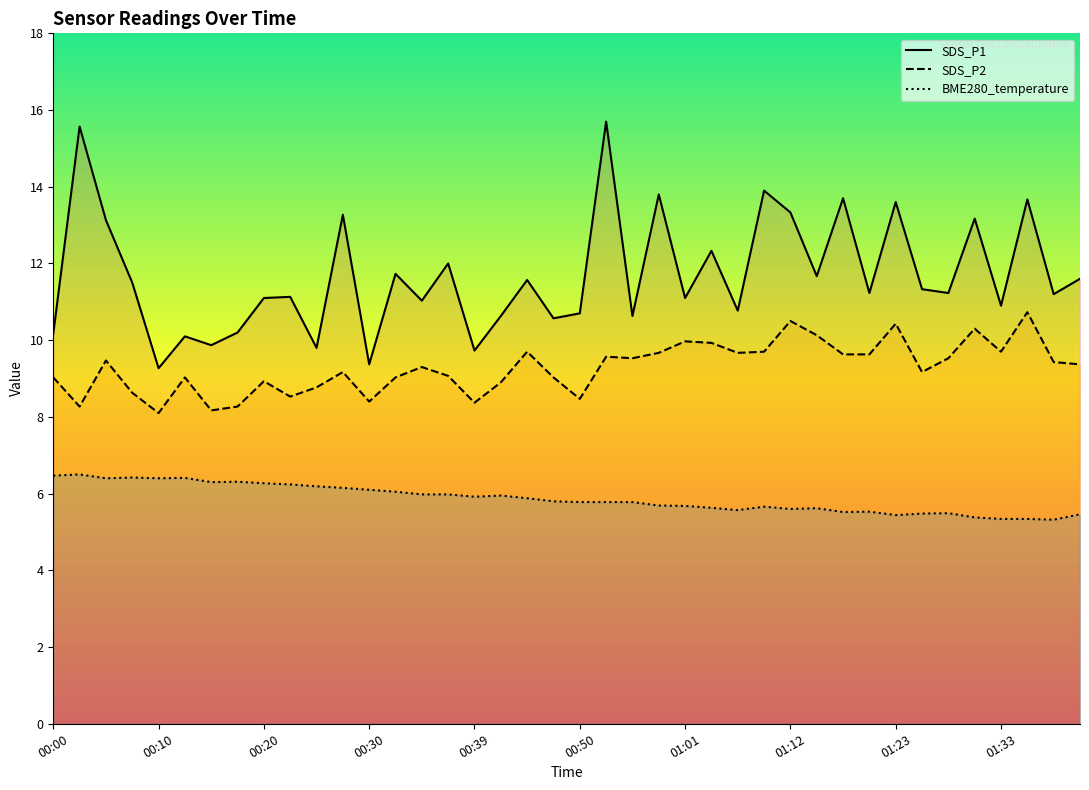

How many lines are shown in the chart?

3